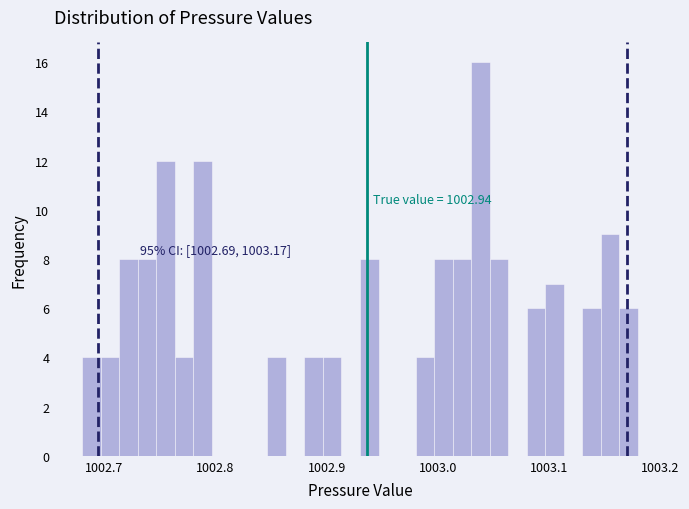

Around what value on the x-axis is the tallest bar? Give the approximate position of its centre, as read against the axis.

1003.04